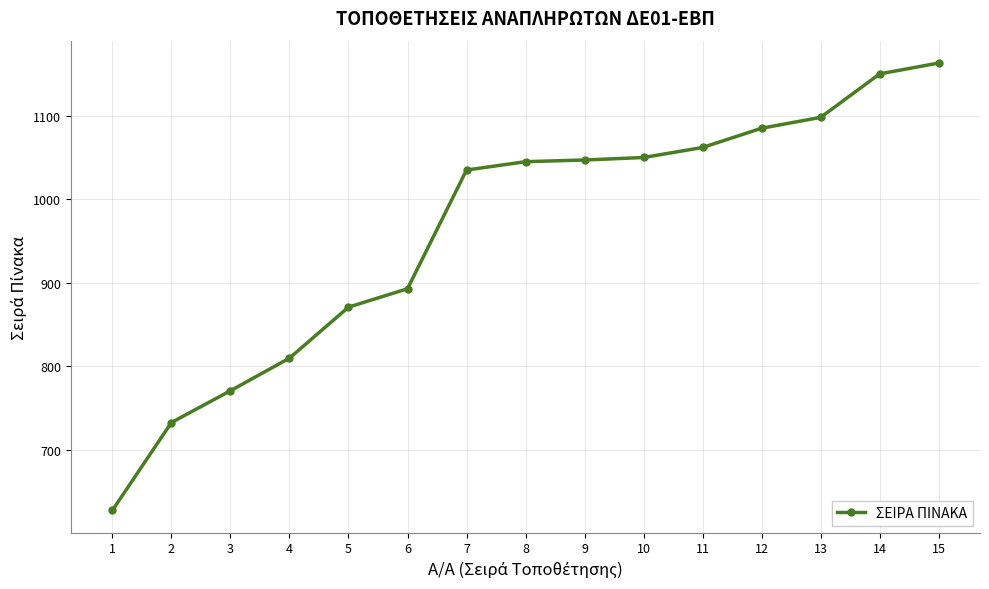

The value at 4 is 810. True or false?

True